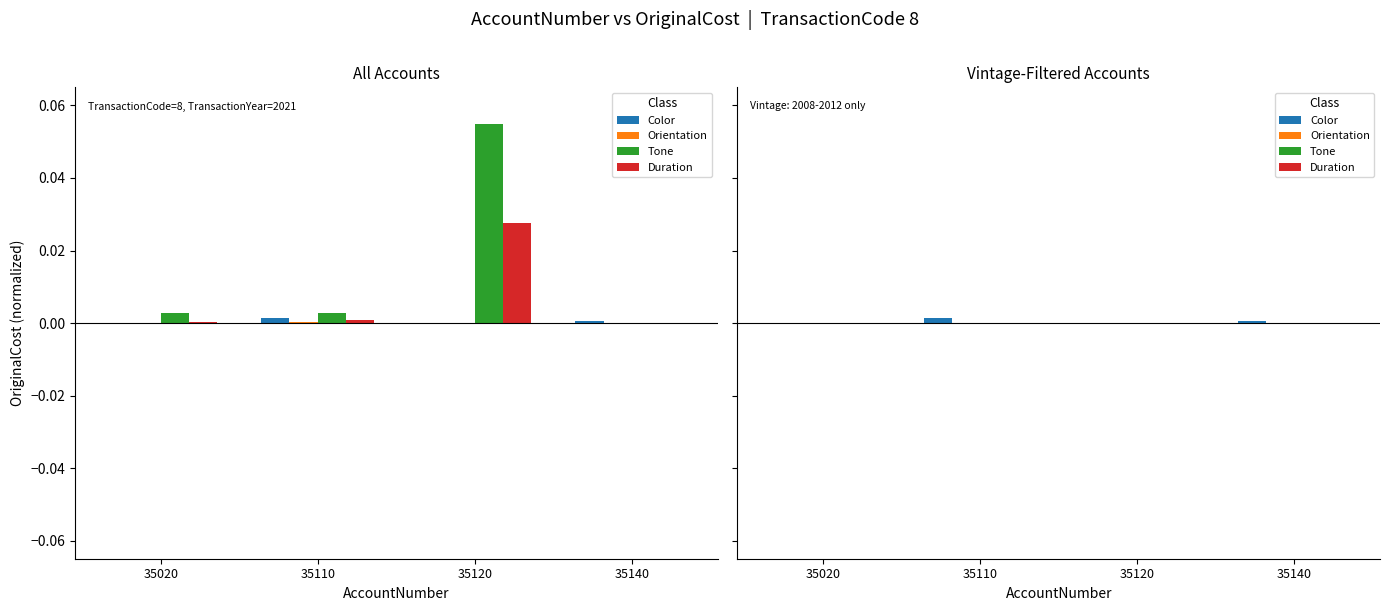

At which label is Duration closest to 0?

35020